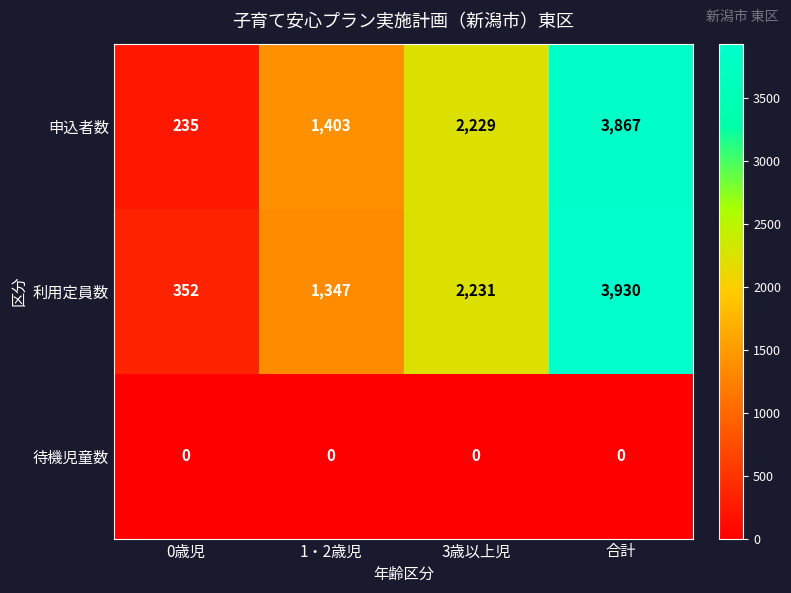

List the series in order of their peak value, lowest first.

待機児童数, 申込者数, 利用定員数